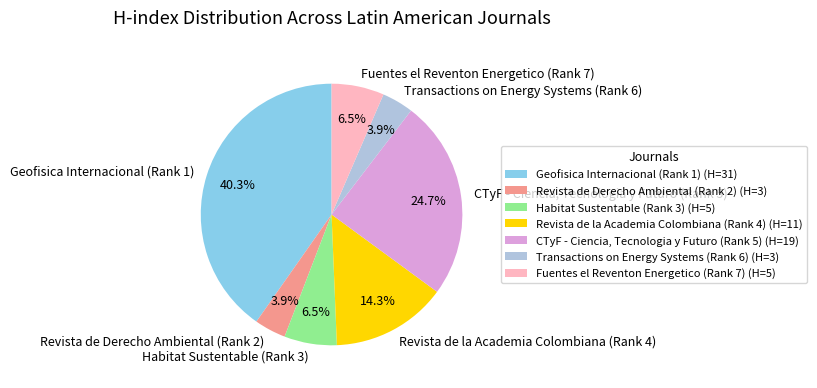

Is it true that Revista de la Academia Colombiana (Rank 4) is 8% of the pie?

False